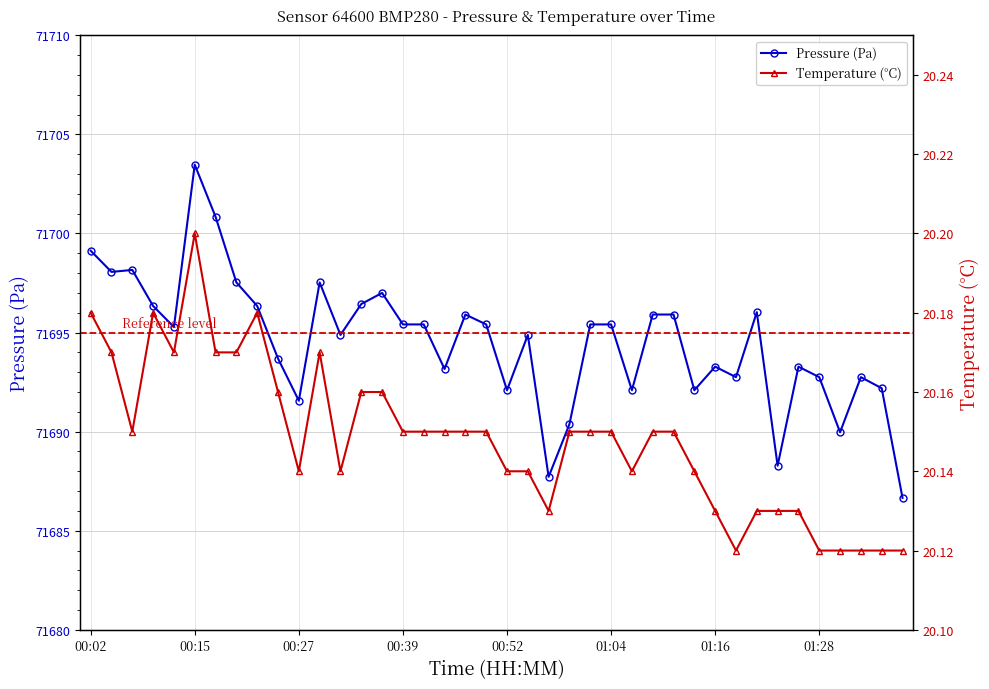

In temperature, how many points are higher than both neighbors (excluding endpoints)?

4